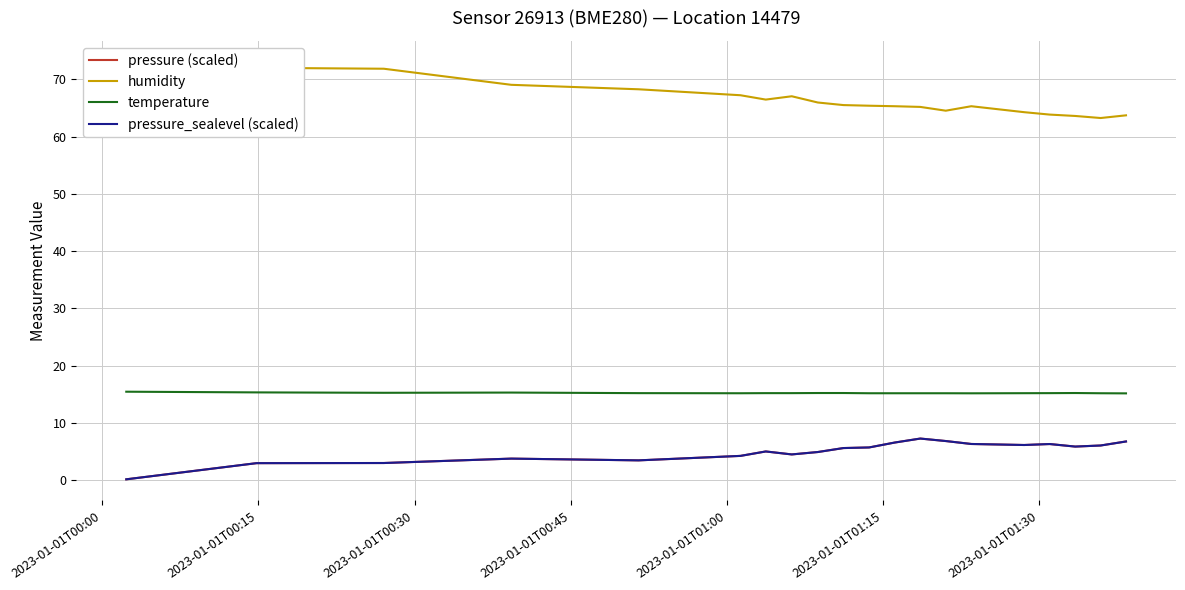

True or false: temperature has a value of 8.6 at 2023-01-01T01:30.

False